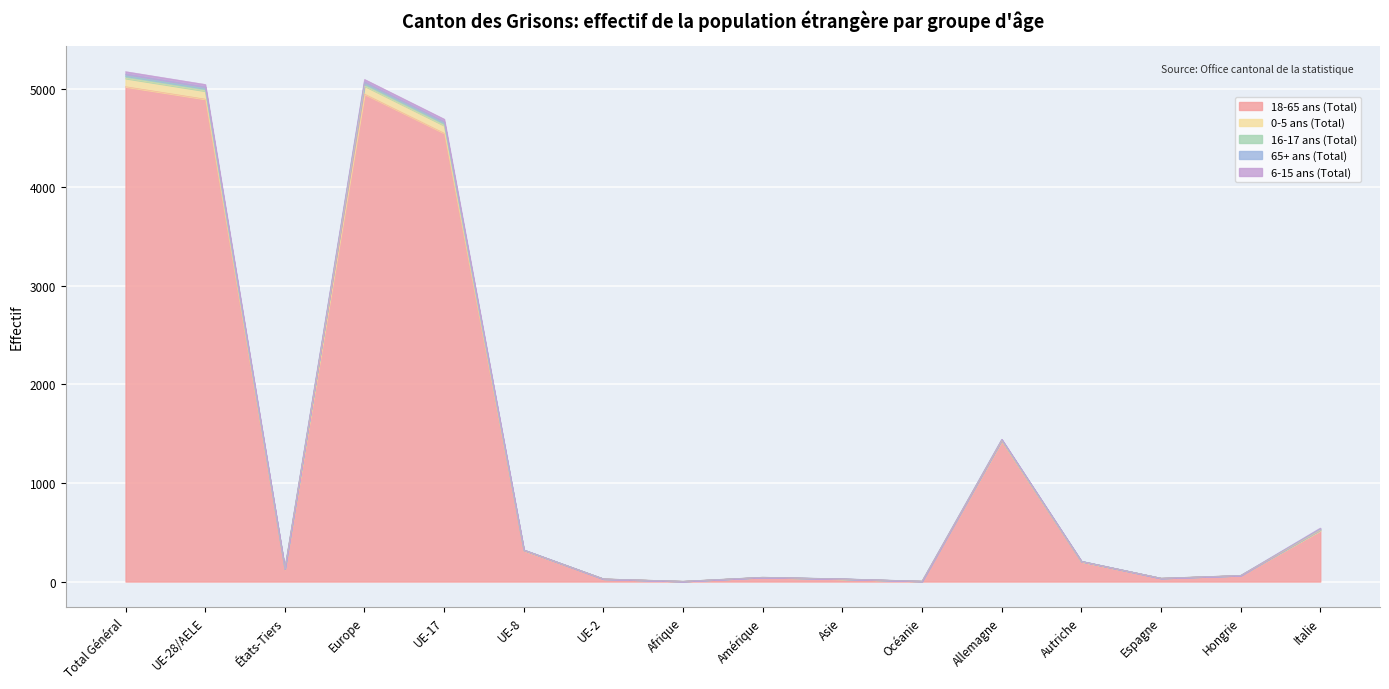

What is the label of the 6th point from the left?

UE-8